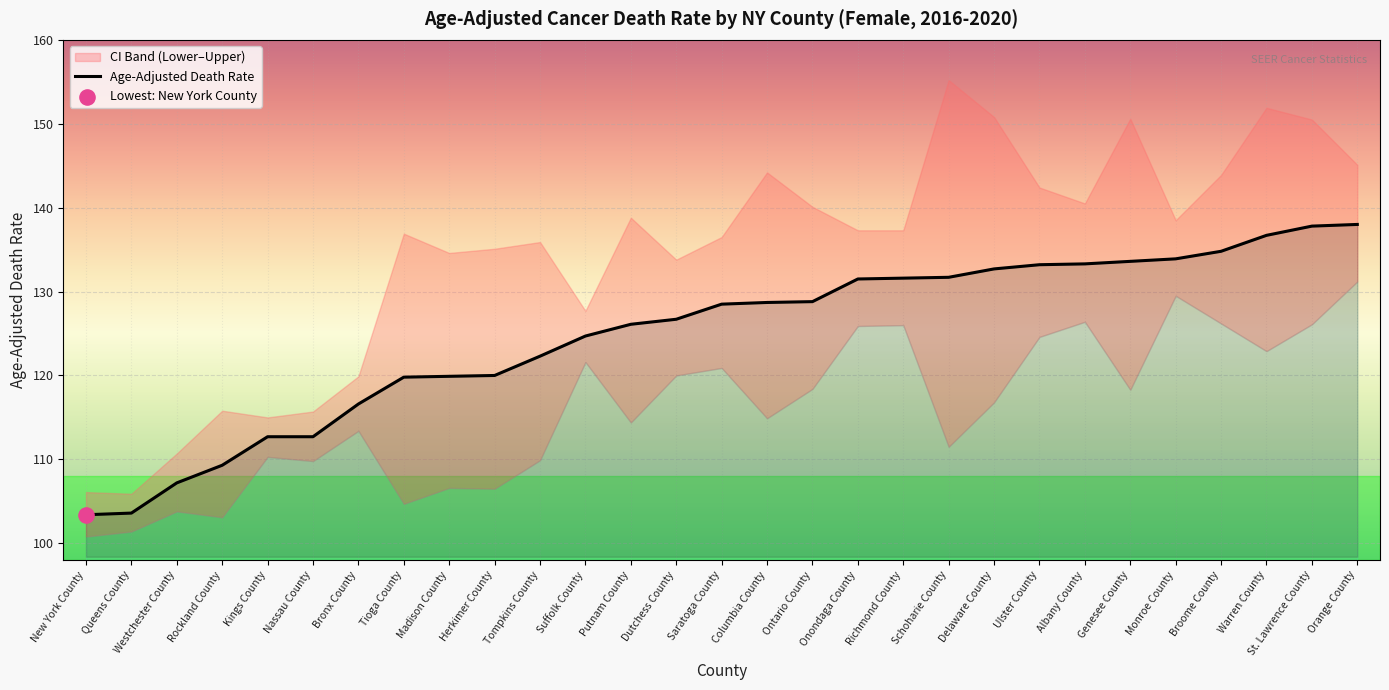

Which has a higher value, Bronx County or Saratoga County?

Saratoga County